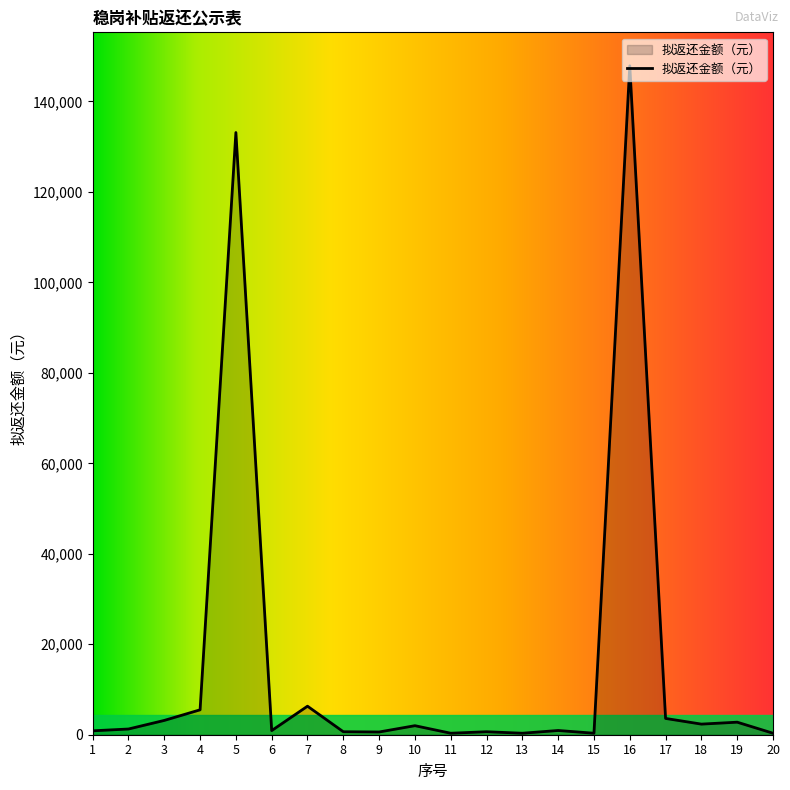

What is the difference between the maximum and minimum values?

147555.8